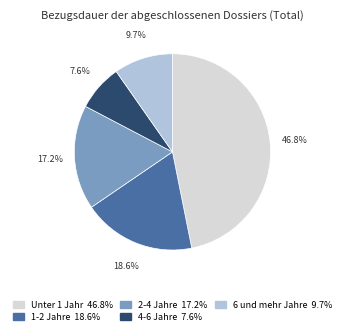

Is there any slice that represents more than half of the pie?

No